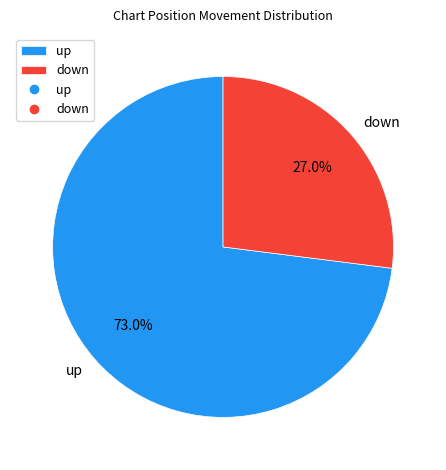

To the nearest percent, what is the difference between the largest and smallest slice percentages?

46%